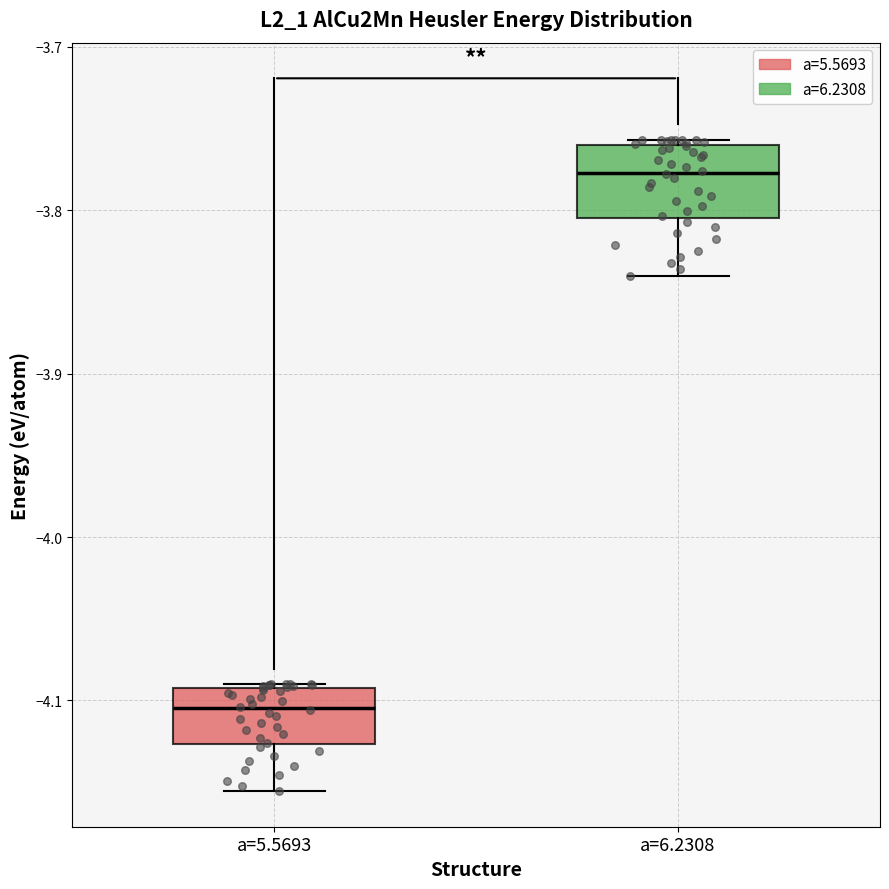

Reading left to right, read every box against the y-axis: the position of its median line, the range the box covers, and the ends of its whiskers. The values are not printed on the chart, so give them approximately, as read against the axis.

a=5.5693: median -4.10, box -4.13 to -4.09, whiskers -4.16 to -4.09
a=6.2308: median -3.78, box -3.80 to -3.76, whiskers -3.84 to -3.76 (just above the box's upper edge)